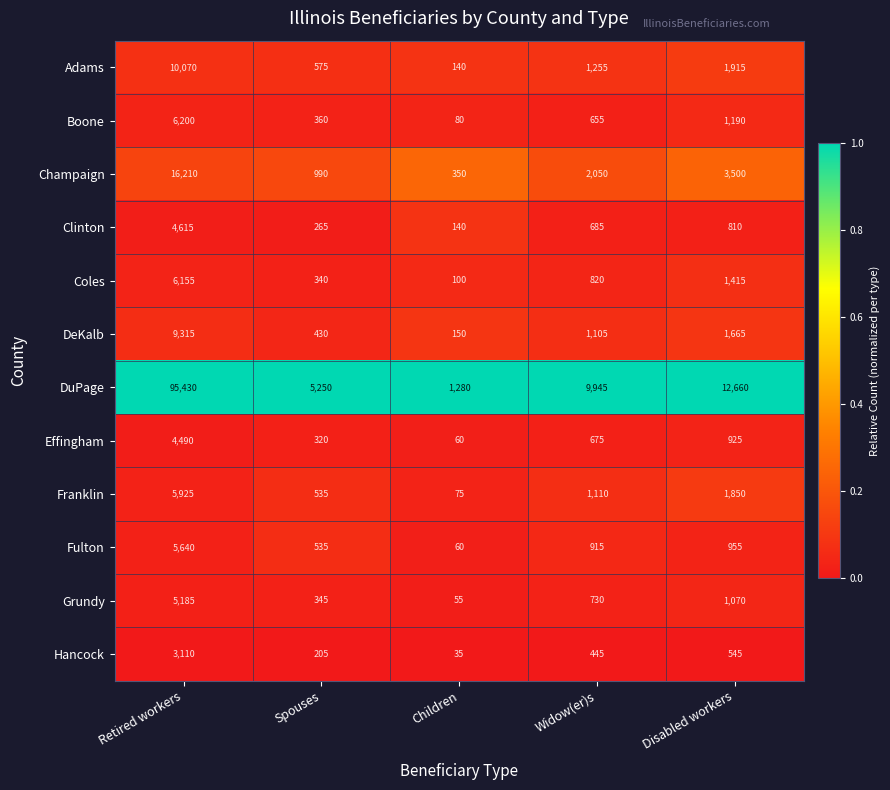

At which label is Adams closest to 5105?

Disabled workers